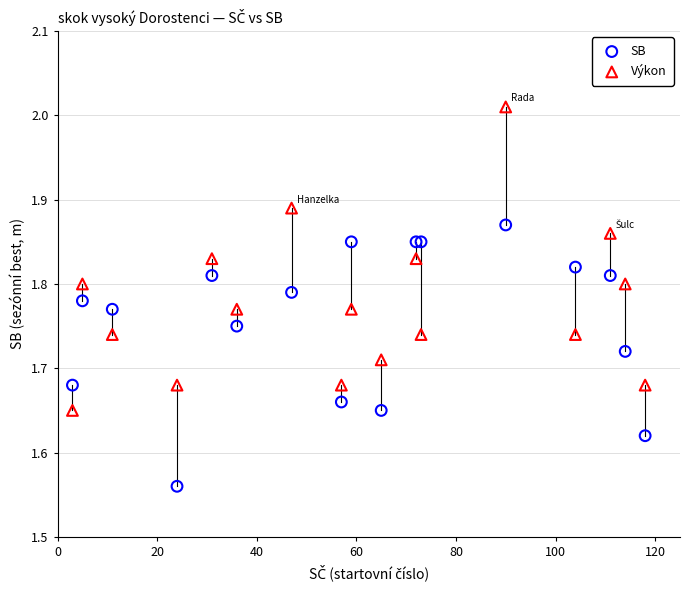

What are all the series names shown in the legend?

SB, Výkon